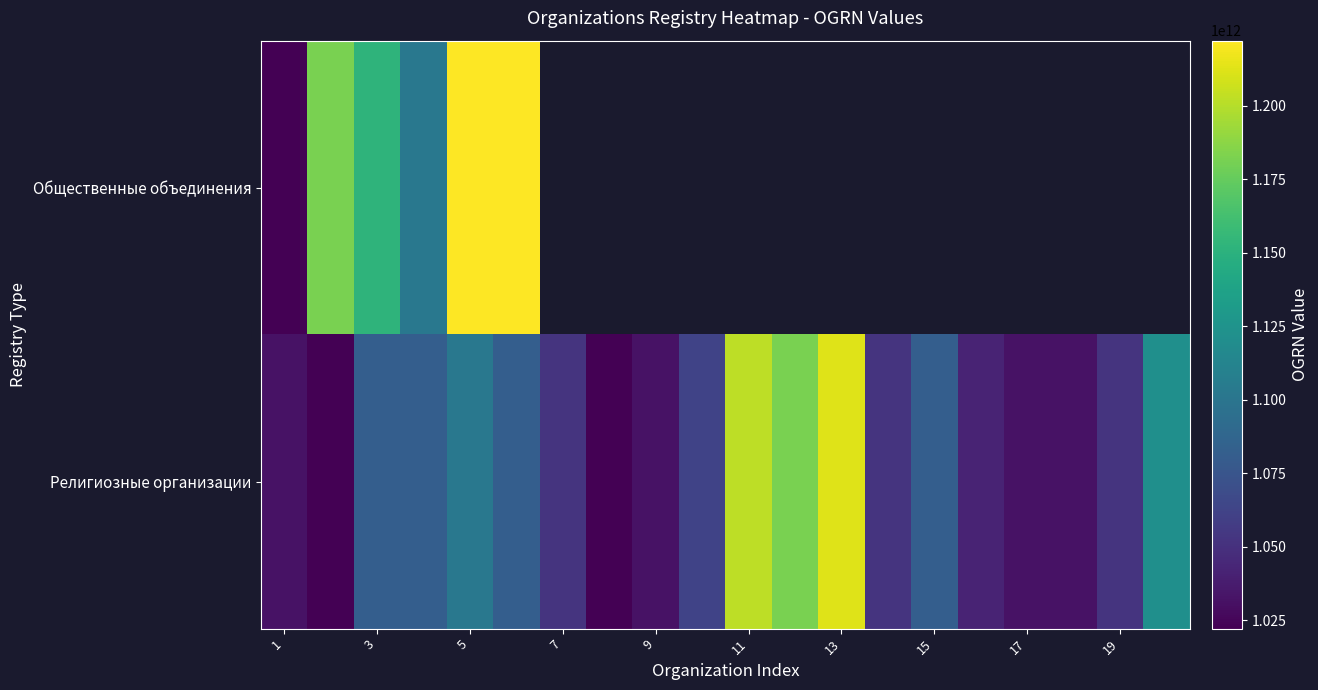

How many data points in Религиозные организации are above 1062100024249?

9